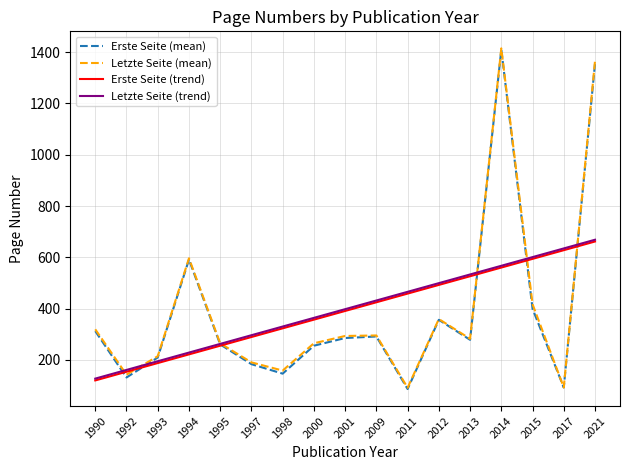

What is the label of the 18th point from the right?

1998